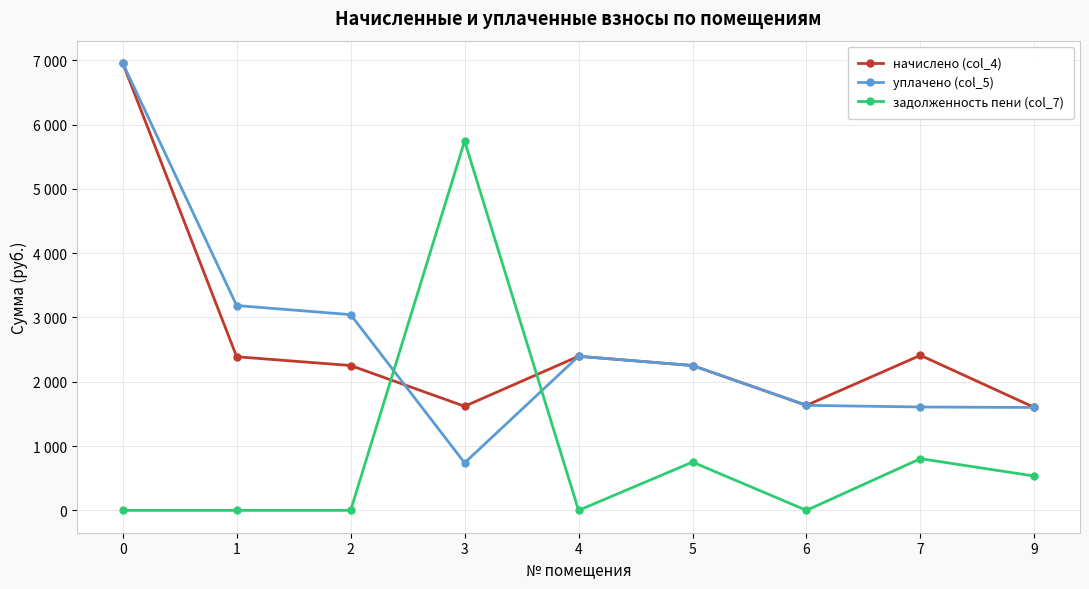

What is the total value across all series at 7?

4822.6